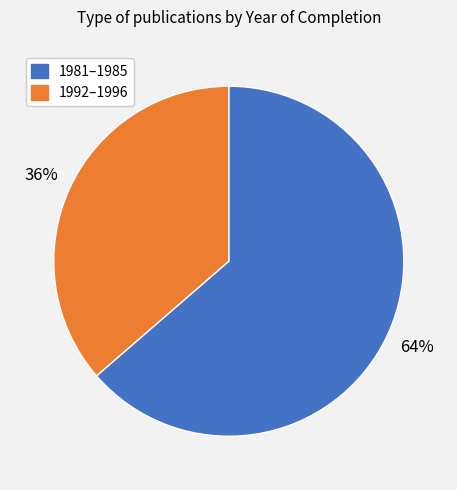

How many slices are in this pie chart?

2